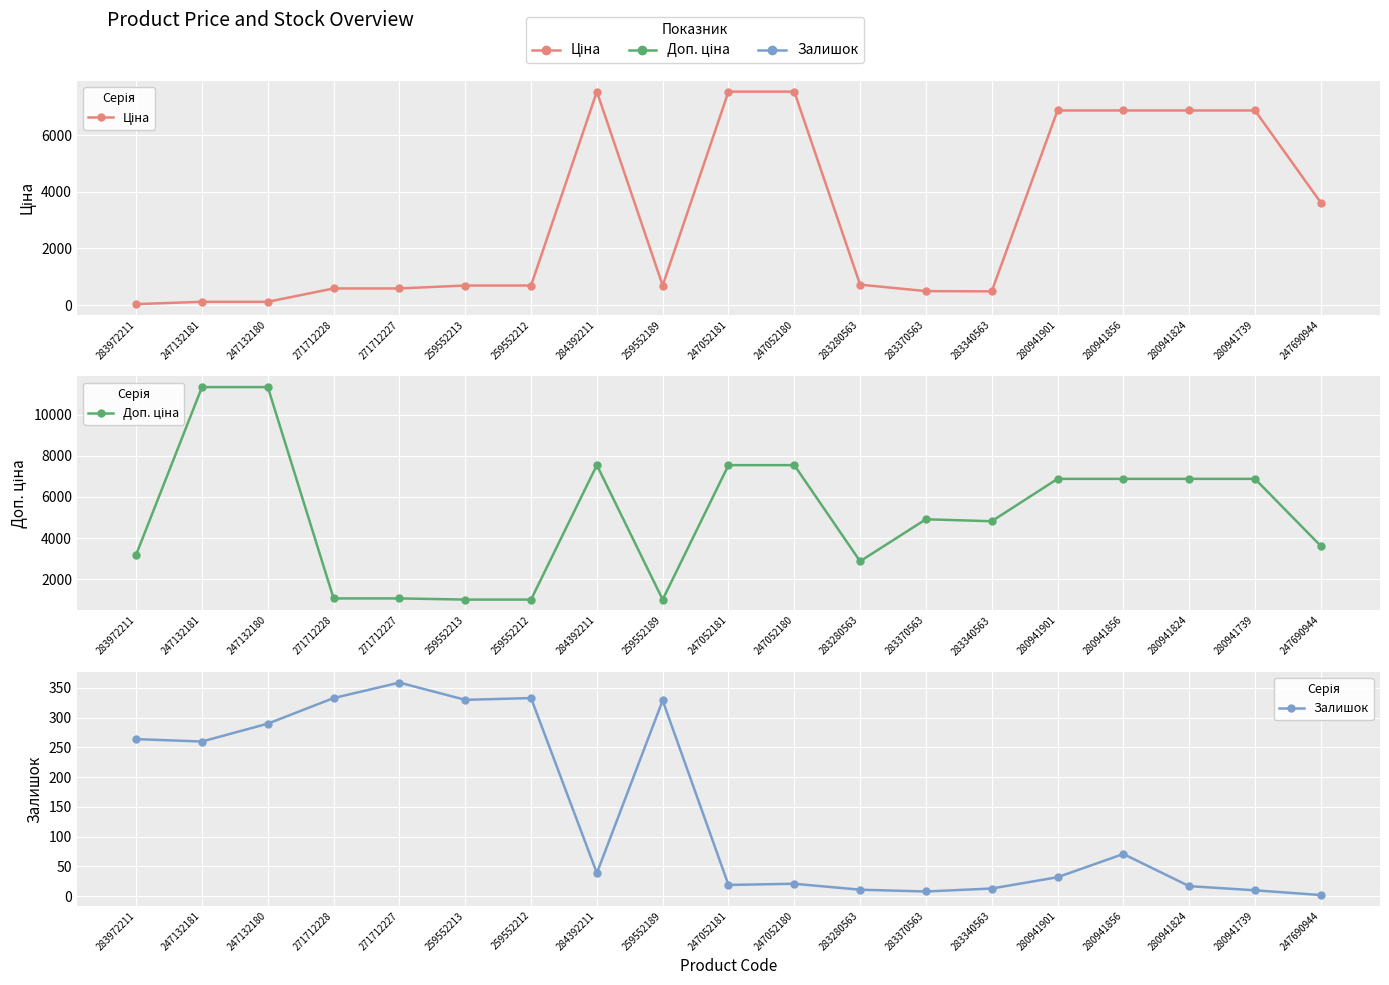

Rank the categories by Ціна value from highest to lowest.

284392211, 247052181, 247052180, 280941901, 280941856, 280941824, 280941739, 247690944, 283280563, 259552213, 259552212, 259552189, 271712228, 271712227, 283370563, 283340563, 247132181, 247132180, 283972211